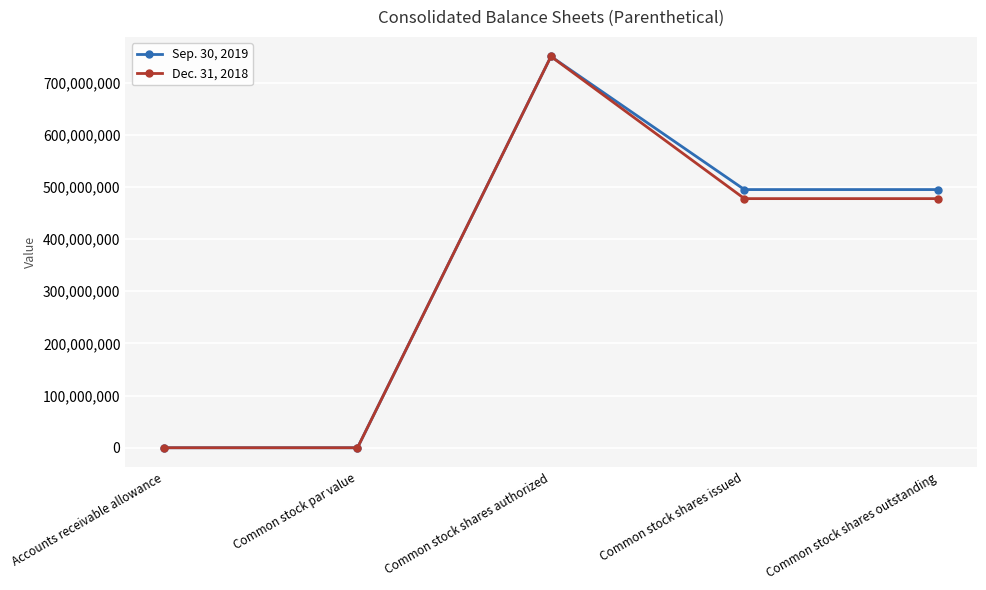

What are all the series names shown in the legend?

Sep. 30, 2019, Dec. 31, 2018